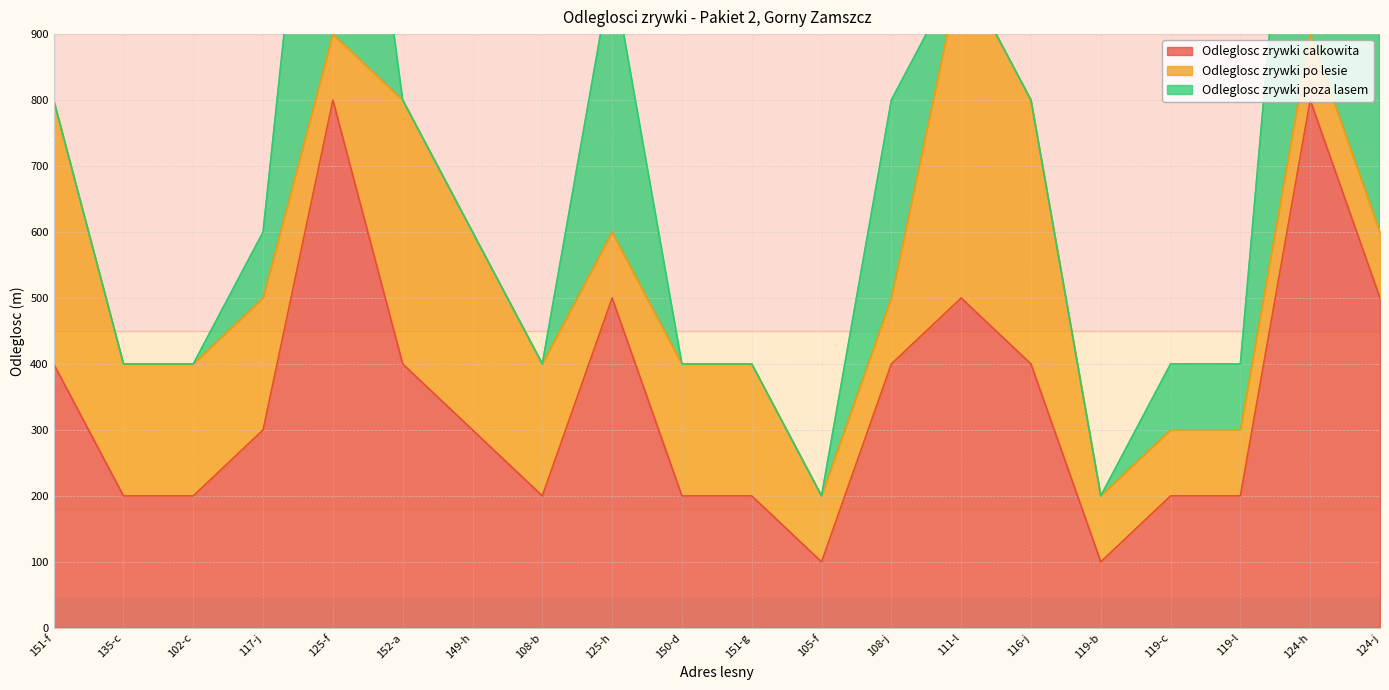

Reading left to right, what are all the values shown in this chart?

Odleglosc zrywki calkowita: 151-f=400	135-c=200	102-c=200	117-j=300	125-f=800	152-a=400	149-h=300	108-b=200	125-h=500	150-d=200	151-g=200	105-f=100	108-j=400	111-l=500	116-j=400	119-b=100	119-c=200	119-l=200	124-h=800	124-j=500
Odleglosc zrywki po lesie: 151-f=400	135-c=200	102-c=200	117-j=200	125-f=100	152-a=400	149-h=300	108-b=200	125-h=100	150-d=200	151-g=200	105-f=100	108-j=100	111-l=500	116-j=400	119-b=100	119-c=100	119-l=100	124-h=100	124-j=100
Odleglosc zrywki poza lasem: 151-f=0	135-c=0	102-c=0	117-j=100	125-f=700	152-a=0	149-h=0	108-b=0	125-h=400	150-d=0	151-g=0	105-f=0	108-j=300	111-l=0	116-j=0	119-b=0	119-c=100	119-l=100	124-h=700	124-j=400